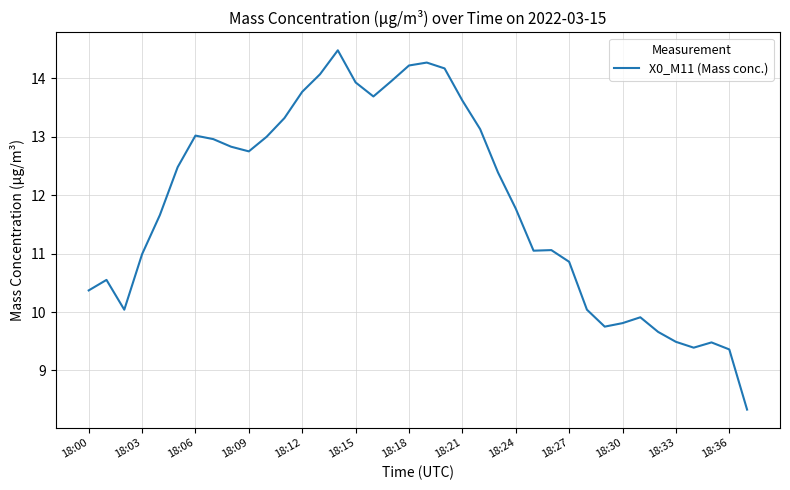

What is the greatest value displayed?

14.5